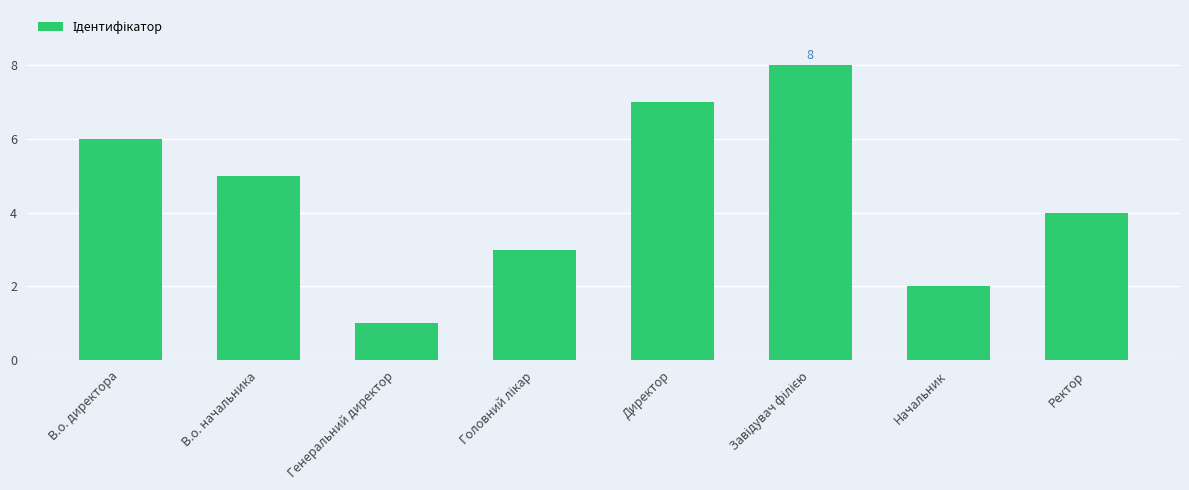

Are the bars grouped side by side (vs. stacked)?

No